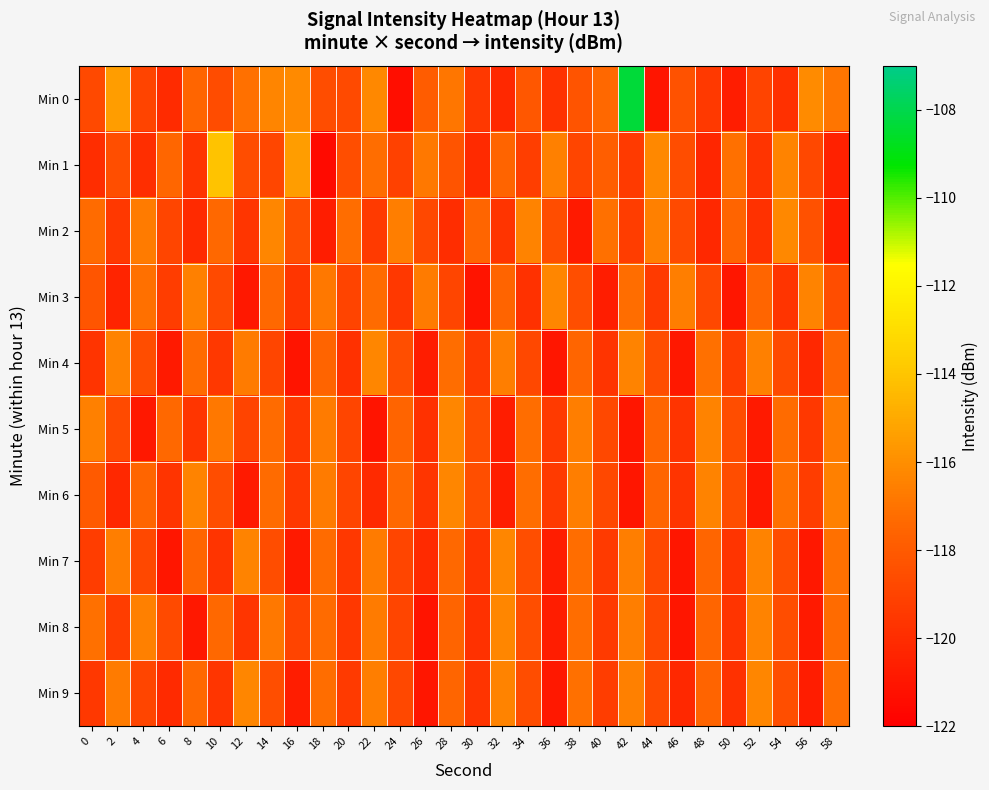

Reading right to left, extract all data points from this chart.

Min 0: 58=-116.9	56=-116.1	54=-119.9	52=-119.0	50=-120.7	48=-119.5	46=-118.3	44=-121.1	42=-108.3	40=-117.4	38=-118.3	36=-119.7	34=-118.1	32=-120.2	30=-119.5	28=-116.9	26=-117.9	24=-121.3	22=-116.2	20=-118.7	18=-118.6	16=-116.2	14=-116.3	12=-117.1	10=-118.6	8=-117.5	6=-120.0	4=-119.0	2=-115.5	0=-118.8
Min 1: 58=-120.5	56=-118.8	54=-116.4	52=-119.7	50=-117.1	48=-120.3	46=-118.6	44=-116.2	42=-119.4	40=-117.8	38=-118.9	36=-116.5	34=-119.2	32=-117.6	30=-120.1	28=-118.3	26=-116.8	24=-119.1	22=-117.2	20=-118.5	18=-121.5	16=-115.5	14=-118.9	12=-118.6	10=-114.1	8=-119.7	6=-117.4	4=-119.9	2=-118.5	0=-120.0
Min 2: 58=-120.6	56=-118.4	54=-116.2	52=-119.8	50=-117.6	48=-120.2	46=-118.7	44=-116.5	42=-119.3	40=-117.1	38=-120.8	36=-118.6	34=-116.4	32=-119.7	30=-117.5	28=-120.0	26=-118.8	24=-116.6	22=-119.4	20=-117.2	18=-120.7	16=-118.5	14=-116.3	12=-119.6	10=-117.4	8=-120.1	6=-118.9	4=-116.7	2=-119.5	0=-117.3
Min 3: 58=-118.6	56=-116.4	54=-119.7	52=-117.5	50=-121.0	48=-118.8	46=-116.6	44=-119.4	42=-117.2	40=-120.7	38=-118.5	36=-116.3	34=-119.8	32=-117.6	30=-121.1	28=-118.9	26=-116.7	24=-119.5	22=-117.3	20=-119.0	18=-116.8	16=-119.6	14=-117.4	12=-120.9	10=-118.7	8=-116.5	6=-119.3	4=-117.1	2=-120.4	0=-118.2
Min 4: 58=-117.6	56=-120.2	54=-118.7	52=-116.5	50=-119.3	48=-117.1	46=-120.9	44=-118.6	42=-116.4	40=-119.7	38=-117.5	36=-121.0	34=-118.8	32=-116.6	30=-119.4	28=-117.2	26=-120.7	24=-118.5	22=-116.3	20=-119.8	18=-117.6	16=-121.1	14=-118.9	12=-116.7	10=-119.5	8=-117.3	6=-120.8	4=-118.6	2=-116.4	0=-119.7
Min 5: 58=-116.7	56=-119.5	54=-117.3	52=-120.8	50=-118.6	48=-116.4	46=-119.7	44=-117.5	42=-121.0	40=-118.8	38=-116.6	36=-119.4	34=-117.2	32=-120.7	30=-118.5	28=-116.3	26=-119.8	24=-117.6	22=-121.1	20=-118.9	18=-116.7	16=-119.5	14=-117.3	12=-119.0	10=-116.8	8=-119.6	6=-117.4	4=-120.9	2=-118.7	0=-116.5
Min 6: 58=-116.5	56=-119.3	54=-117.1	52=-120.9	50=-118.6	48=-116.4	46=-119.7	44=-117.5	42=-121.0	40=-118.8	38=-116.6	36=-119.4	34=-117.2	32=-120.7	30=-118.5	28=-116.3	26=-119.6	24=-117.4	22=-120.1	20=-118.9	18=-116.7	16=-119.5	14=-117.3	12=-120.8	10=-118.6	8=-116.4	6=-119.7	4=-117.5	2=-120.2	0=-118.0
Min 7: 58=-117.1	56=-120.9	54=-118.6	52=-116.4	50=-119.7	48=-117.5	46=-121.0	44=-118.8	42=-116.6	40=-119.4	38=-117.2	36=-120.7	34=-118.5	32=-116.3	30=-119.6	28=-117.4	26=-120.1	24=-118.9	22=-116.7	20=-119.5	18=-117.3	16=-120.8	14=-118.6	12=-116.4	10=-119.7	8=-117.5	6=-121.0	4=-118.8	2=-116.6	0=-119.3
Min 8: 58=-117.3	56=-120.8	54=-118.6	52=-116.4	50=-119.7	48=-117.5	46=-121.0	44=-118.8	42=-116.6	40=-119.4	38=-117.2	36=-120.7	34=-118.5	32=-116.3	30=-119.8	28=-117.6	26=-121.1	24=-118.9	22=-116.7	20=-119.5	18=-117.3	16=-119.0	14=-116.8	12=-119.6	10=-117.4	8=-120.9	6=-118.7	4=-116.5	2=-119.3	0=-117.1
Min 9: 58=-117.2	56=-120.7	54=-118.5	52=-116.3	50=-119.8	48=-117.6	46=-120.2	44=-118.7	42=-116.5	40=-119.3	38=-117.1	36=-120.9	34=-118.6	32=-116.4	30=-119.7	28=-117.5	26=-121.0	24=-118.8	22=-116.6	20=-119.4	18=-117.2	16=-120.7	14=-118.5	12=-116.3	10=-119.6	8=-117.4	6=-120.1	4=-118.9	2=-116.7	0=-119.5